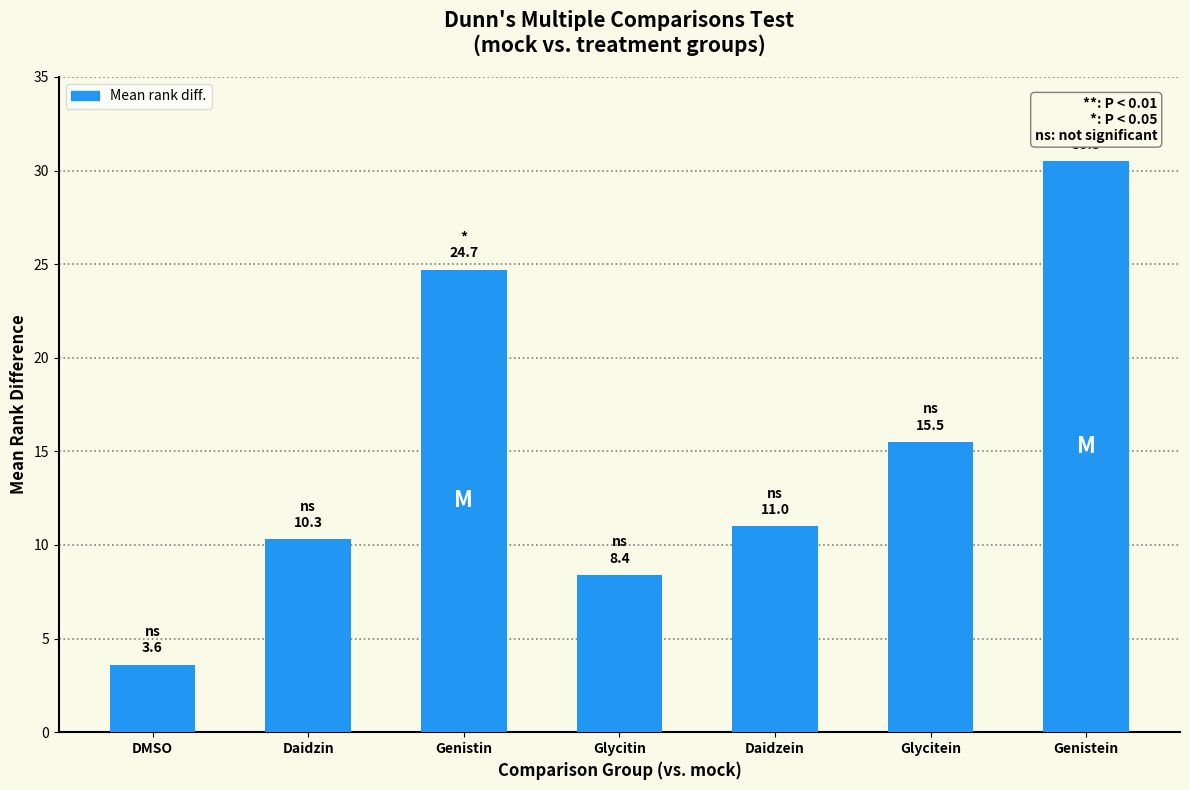

Are the bars grouped side by side (vs. stacked)?

No